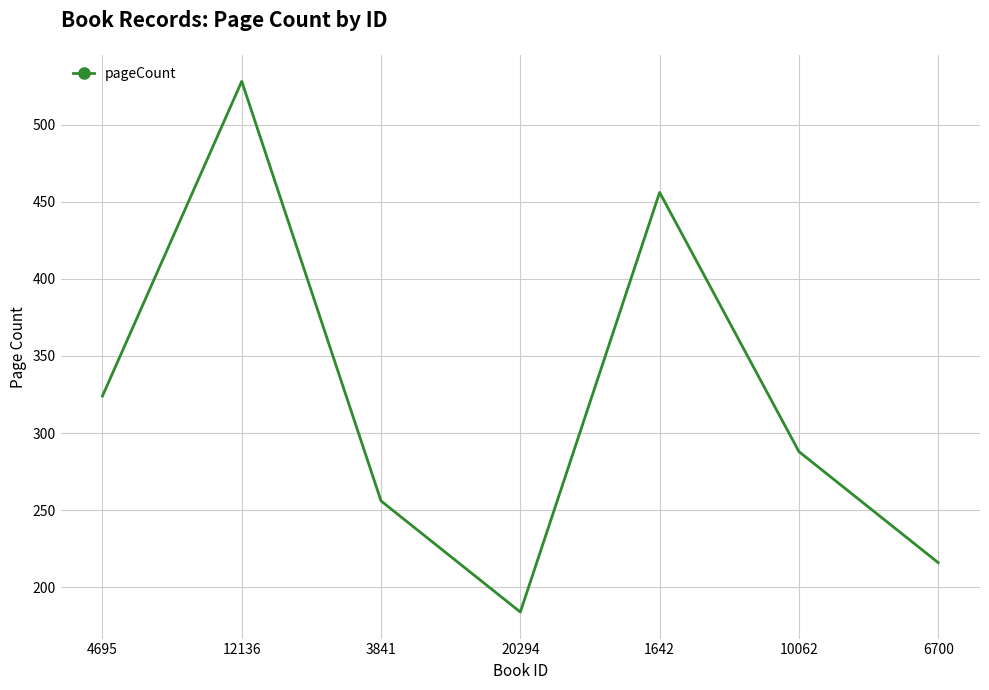

Reading right to left, transcribe all the data shown in this chart.

6700=216	10062=288	1642=456	20294=184	3841=256	12136=528	4695=324